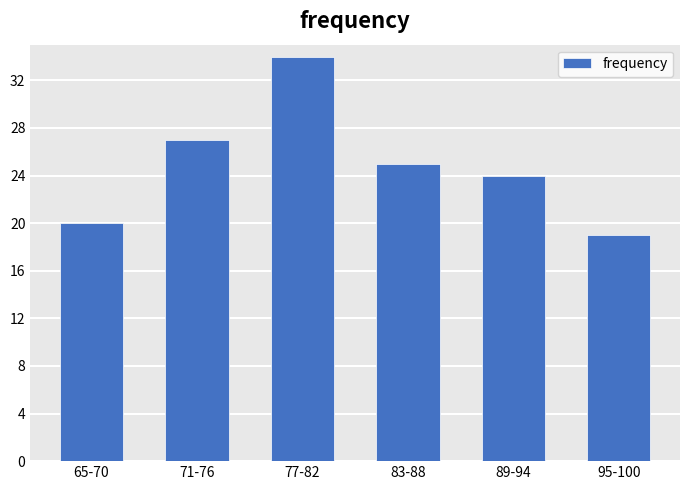

Reading left to right, transcribe all the data shown in this chart.

65-70=20	71-76=27	77-82=34	83-88=25	89-94=24	95-100=19